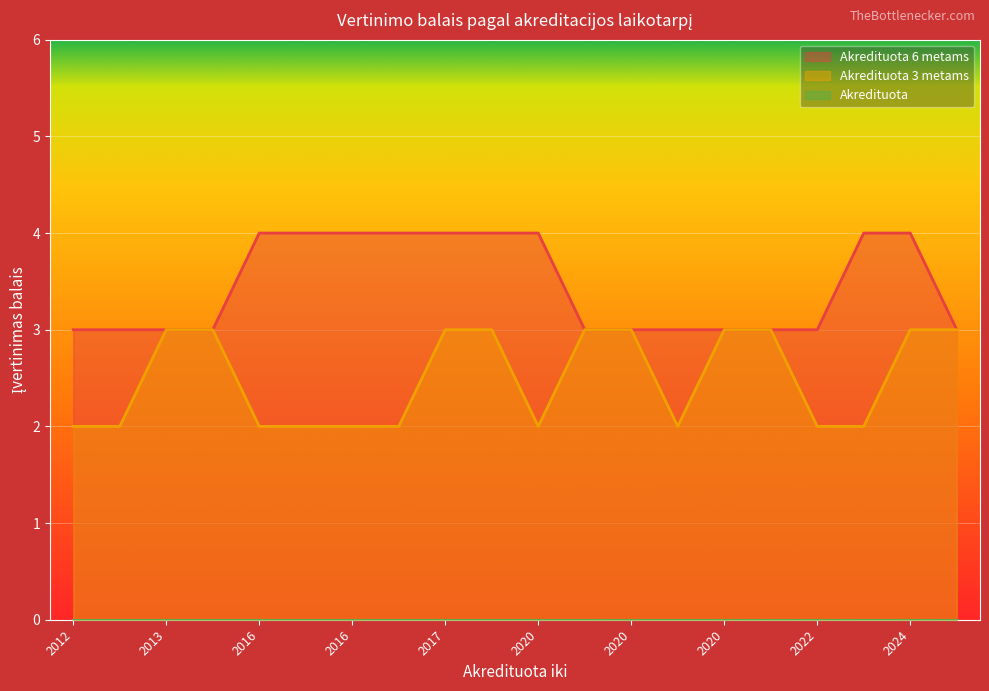

True or false: Akredituota 6 metams has more than 2 interior local peaks.

False